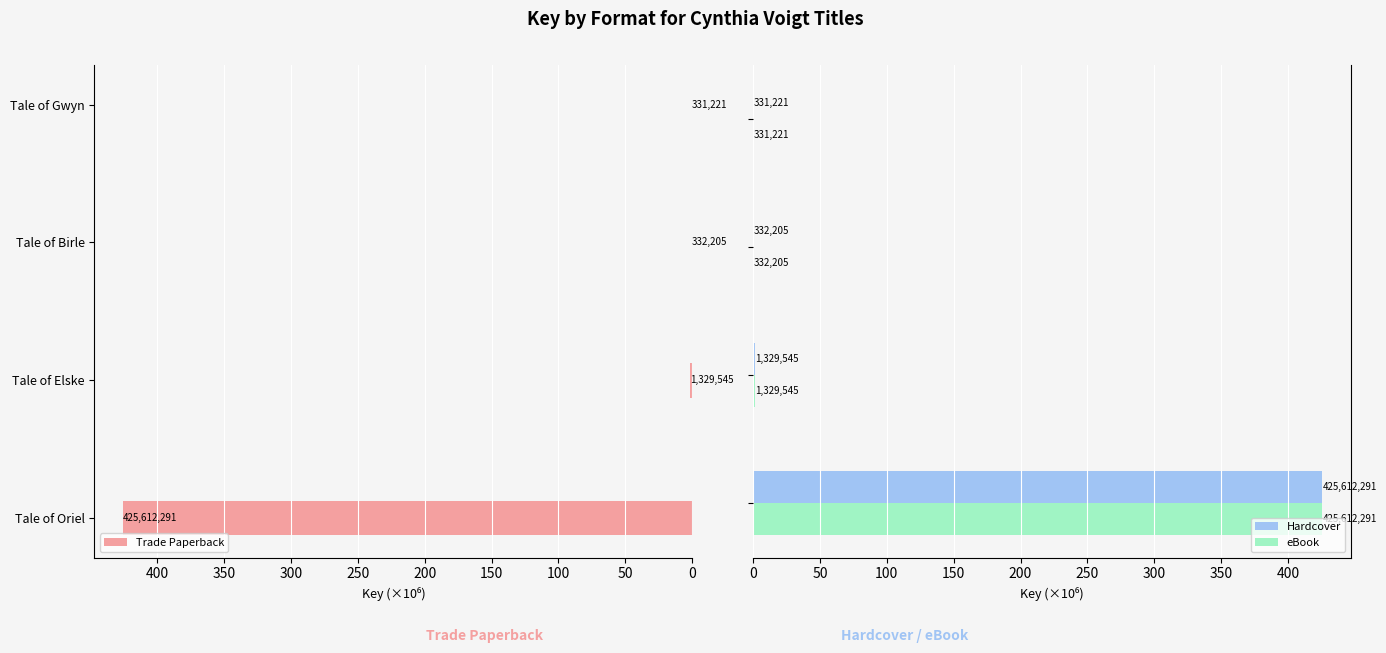

Reading left to right, transcribe all the data shown in this chart.

Trade Paperback: 0=425.6	50=1.3	100=0.3	150=0.3
Hardcover: 0=425.6	50=1.3	100=0.3	150=0.3
eBook: 0=425.6	50=1.3	100=0.3	150=0.3